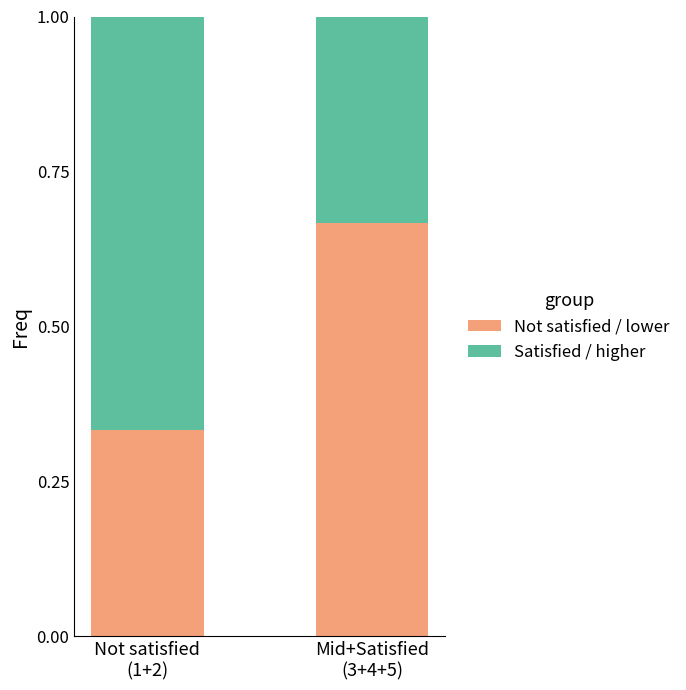

What is the sum of all Not satisfied / lower values?

1.0